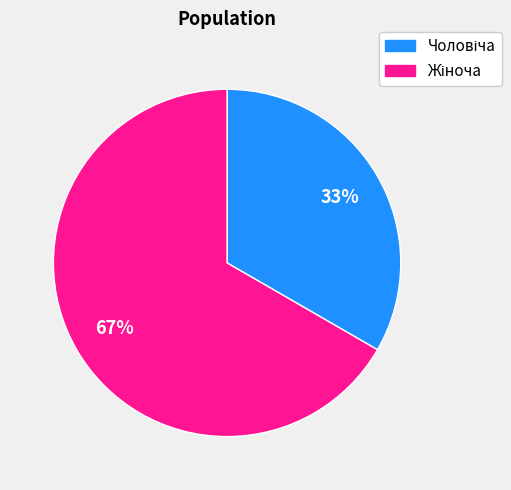

Is there any slice that represents more than half of the pie?

Yes